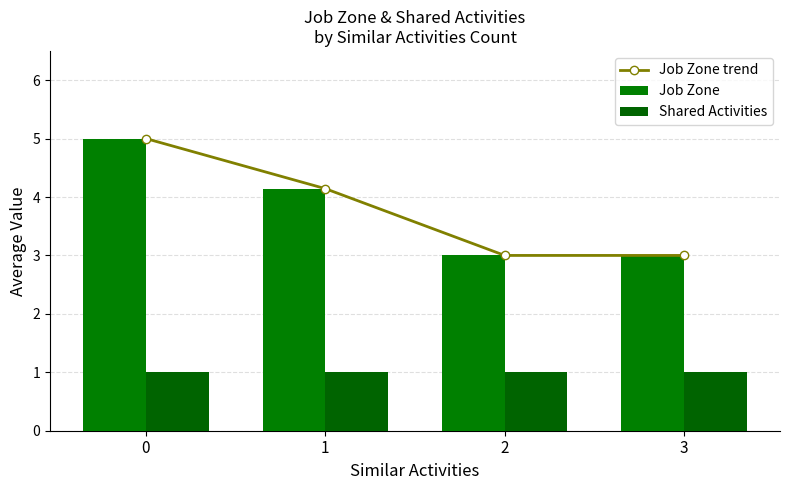

How many data points in Job Zone are less than 4?

2